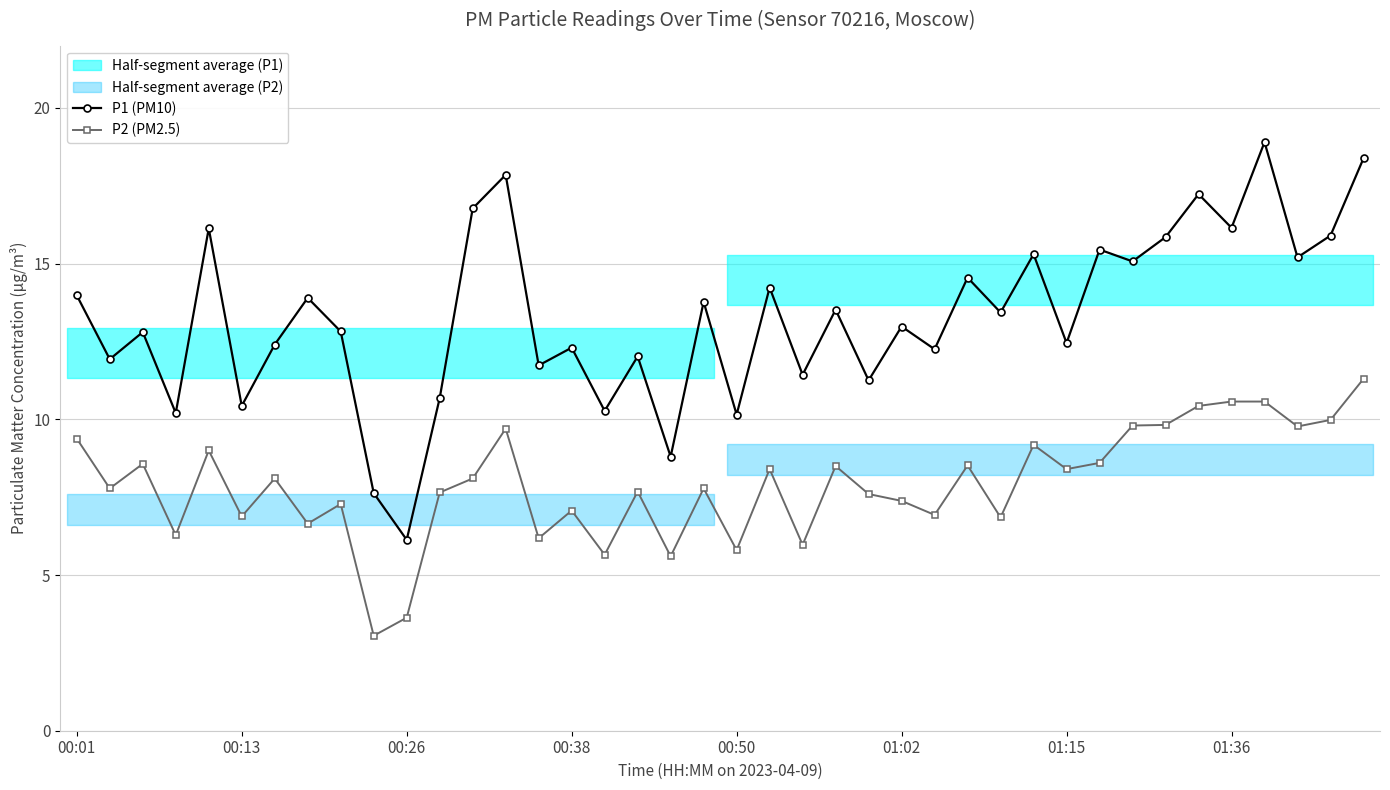

True or false: P1 (PM10) and P2 (PM2.5) intersect in this chart.

False